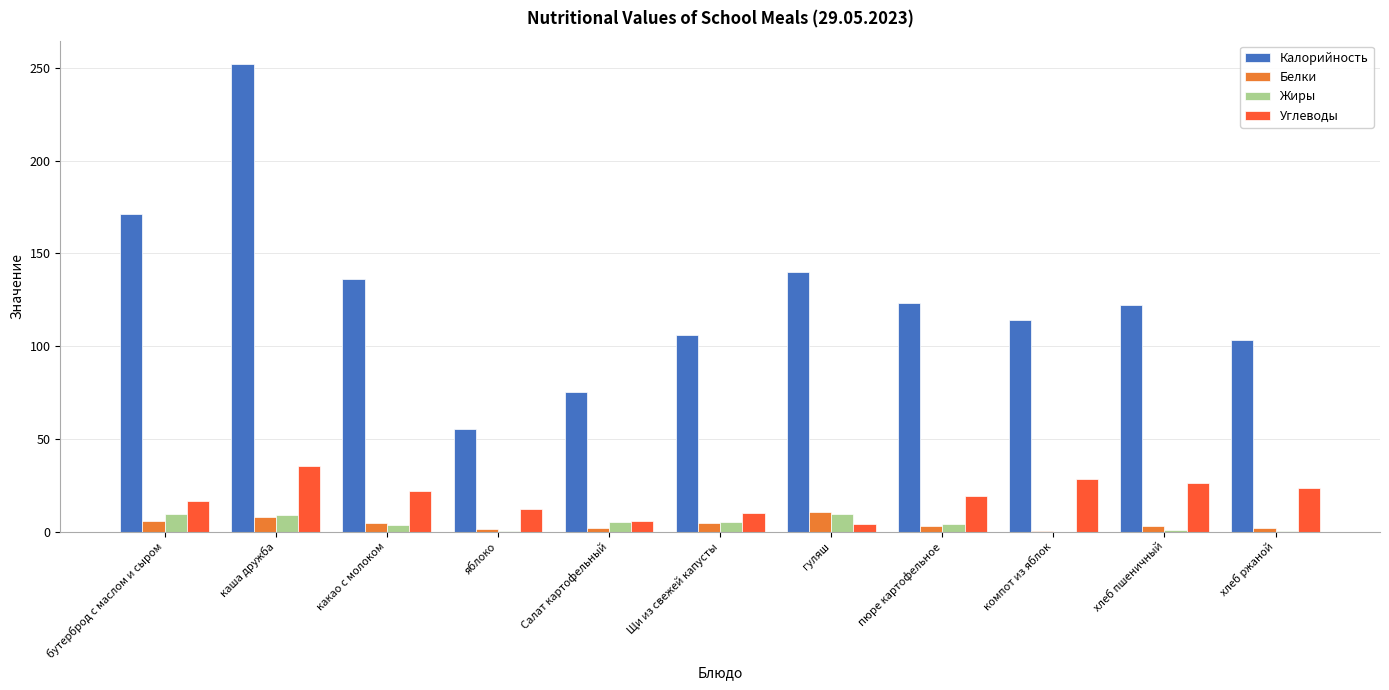

Where does the Углеводы series first go above 19?

каша дружба